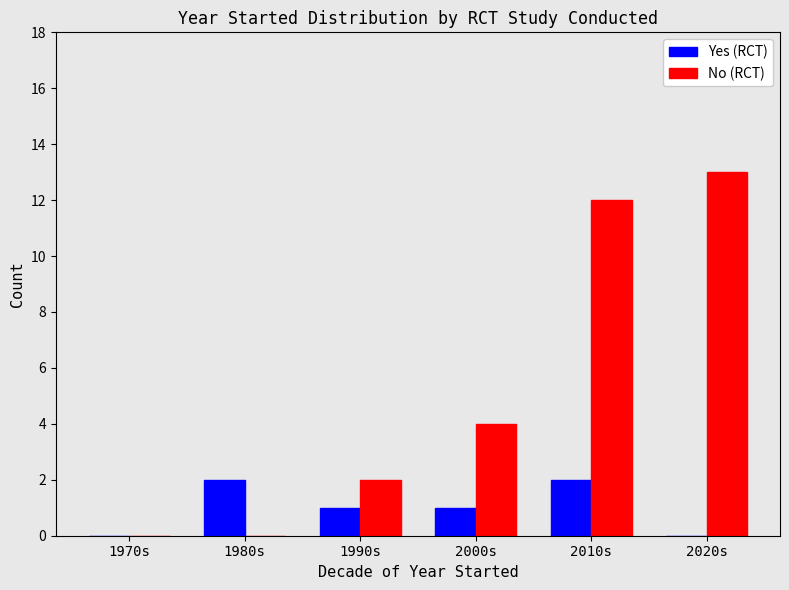

At which category is the sum across all series the highest?

2010s